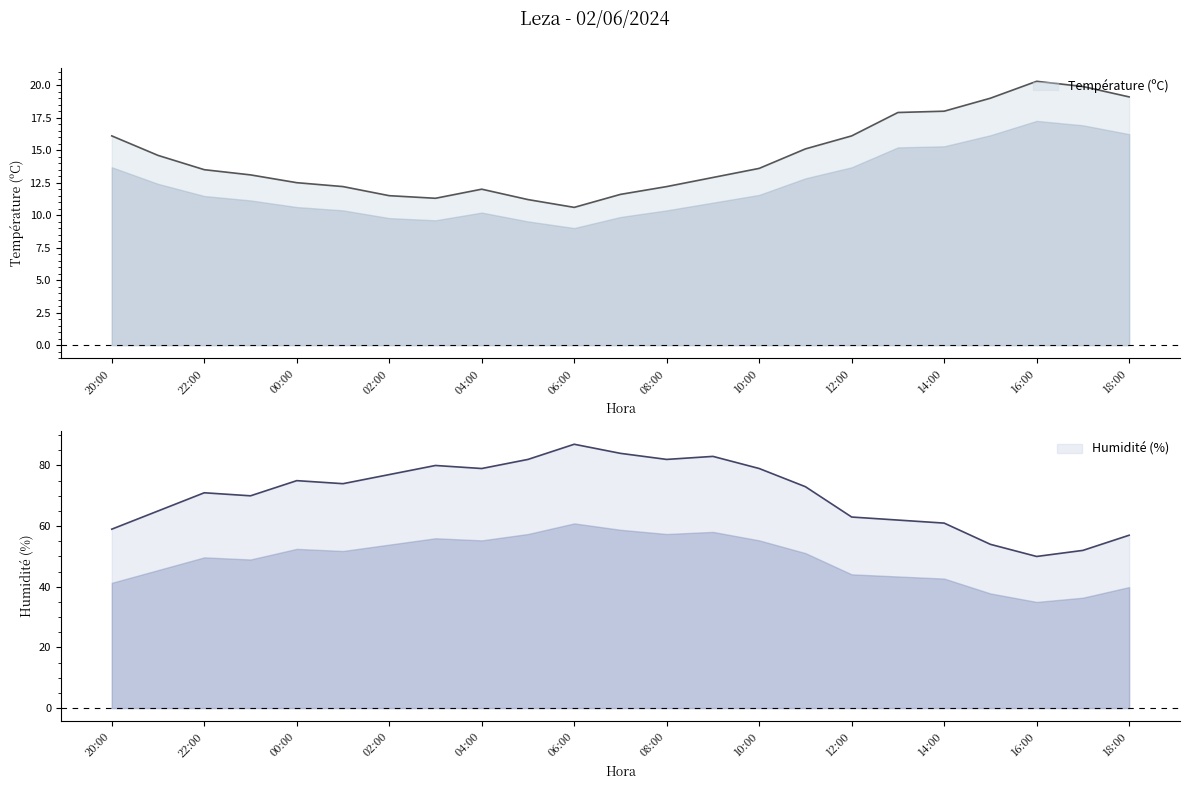

True or false: Humidité (%) and Température (ºC) cross at least once.

False